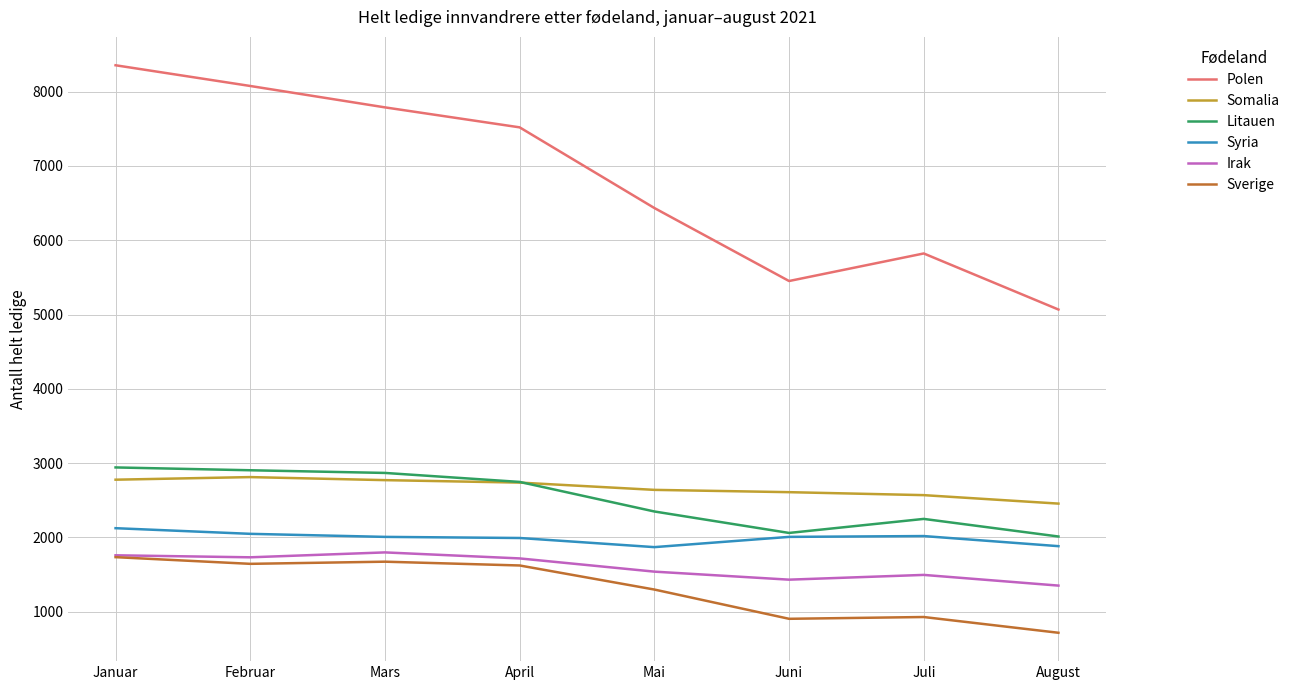

Rank the series at Mars from highest to lowest value.

Polen, Litauen, Somalia, Syria, Irak, Sverige